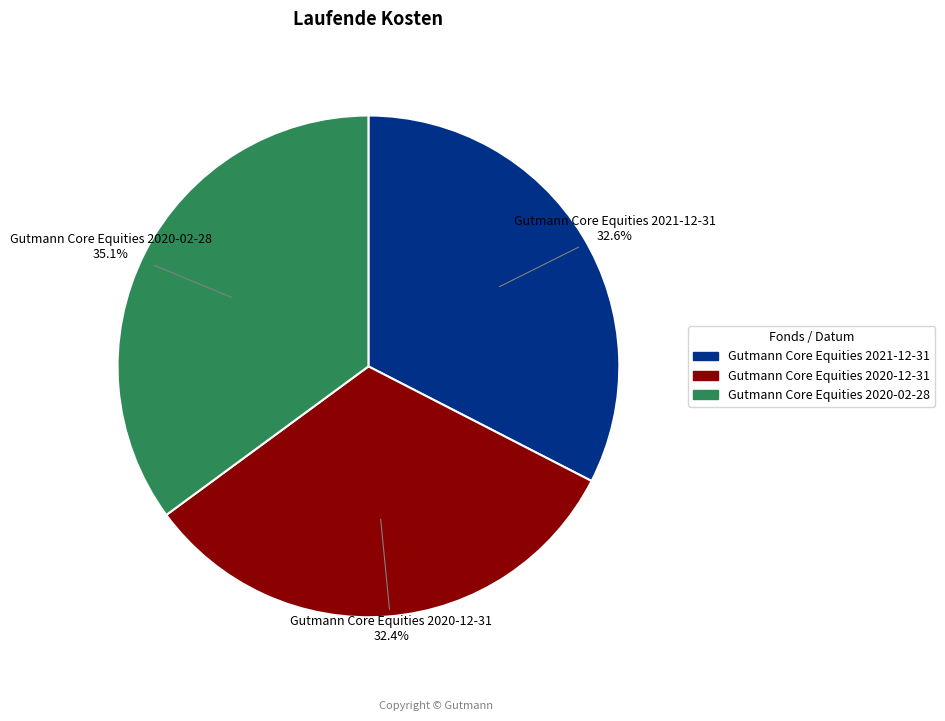

Combined, what portion of the pie is Gutmann Core Equities 2021-12-31 and Gutmann Core Equities 2020-12-31?

64.9%